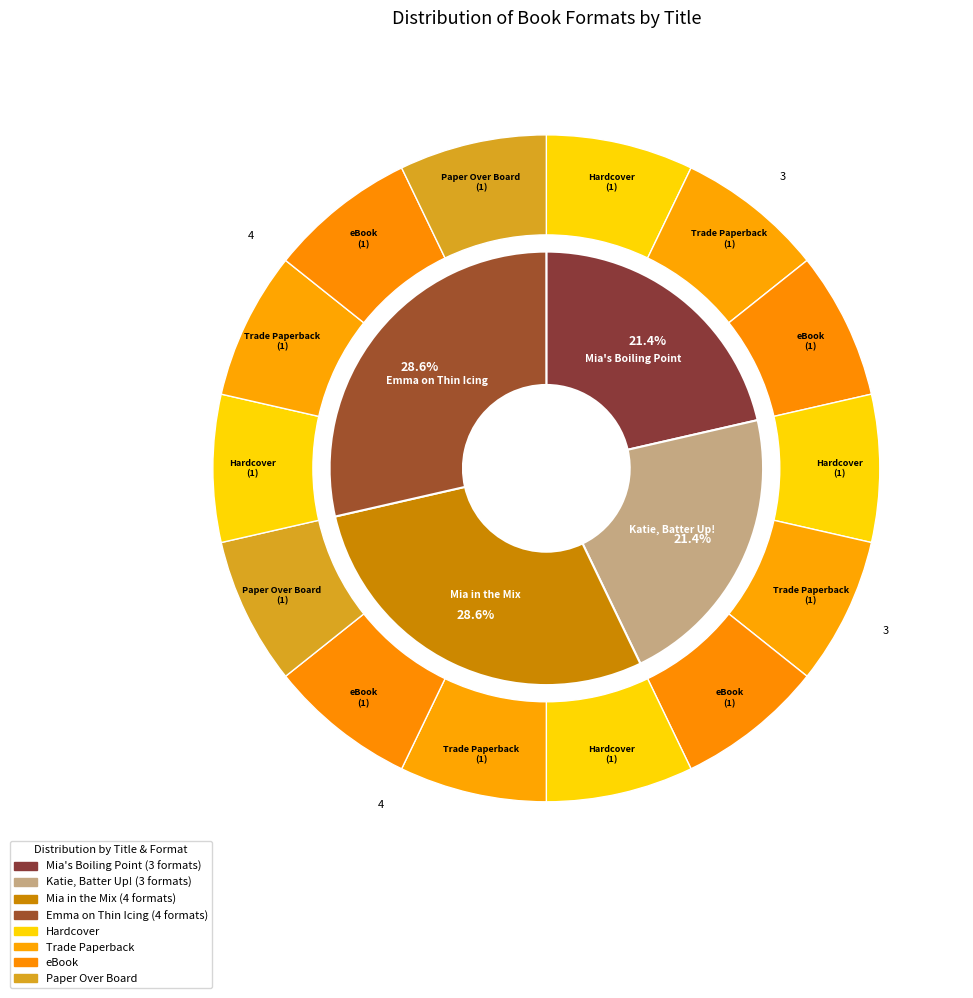

Is there a majority slice in this chart?

No